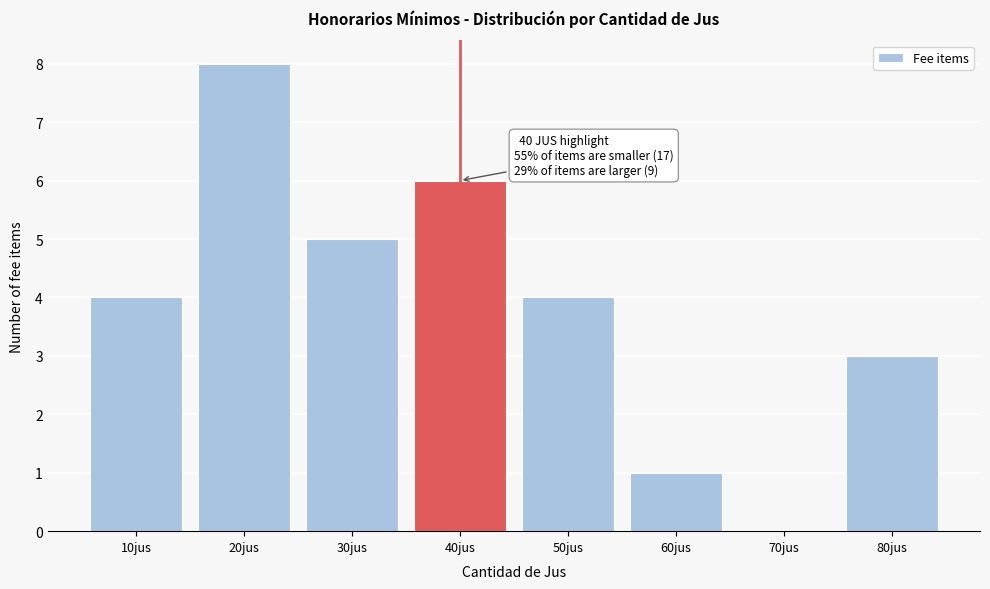

Reading left to right, what are all the values shown in this chart?

10jus=4	20jus=8	30jus=5	40jus=6	50jus=4	60jus=1	70jus=0	80jus=3